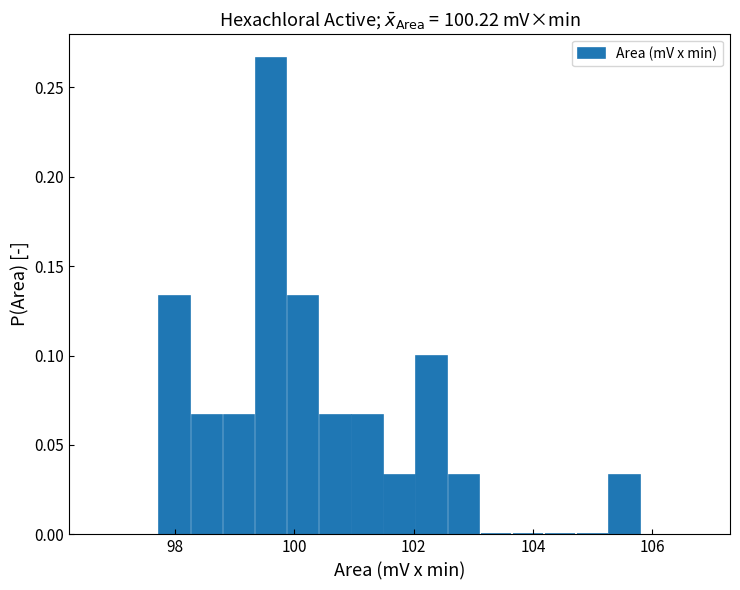

Around what value on the x-axis is the tallest bar? Give the approximate position of its centre, as read against the axis.

99.6